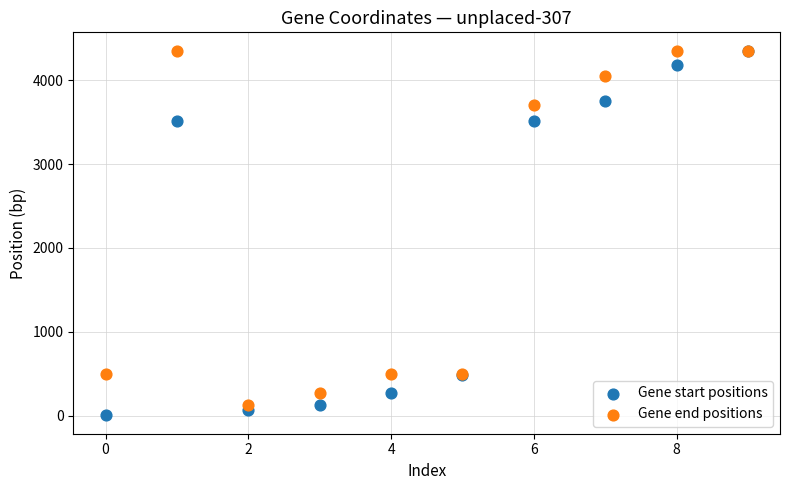

Which series has the largest Y range (max minus min)?

Gene start positions